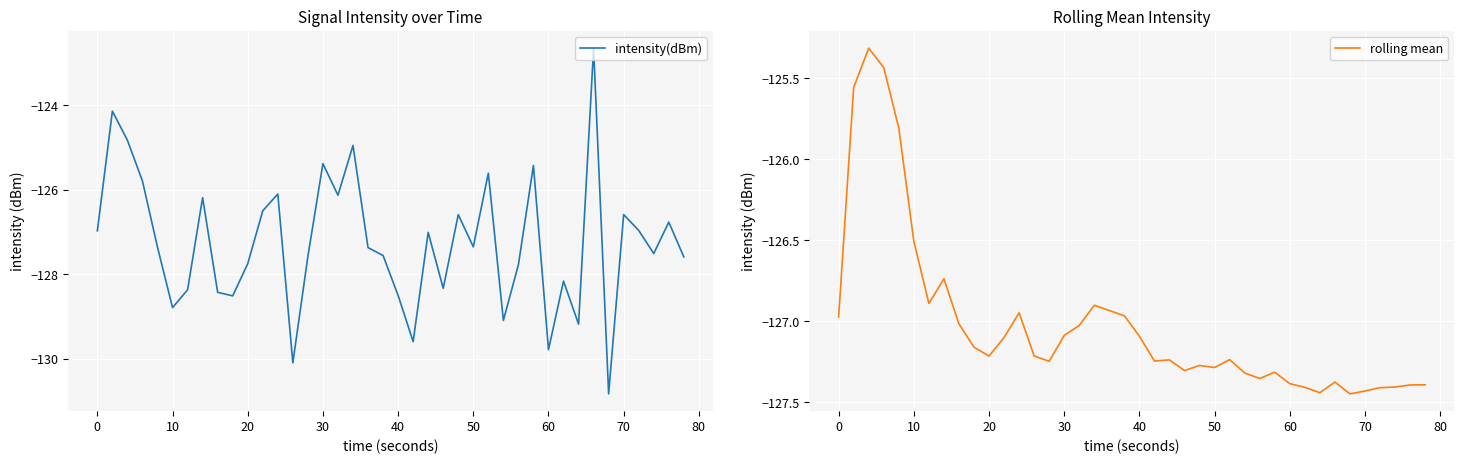

Which series has the largest total across all categories?

rolling mean